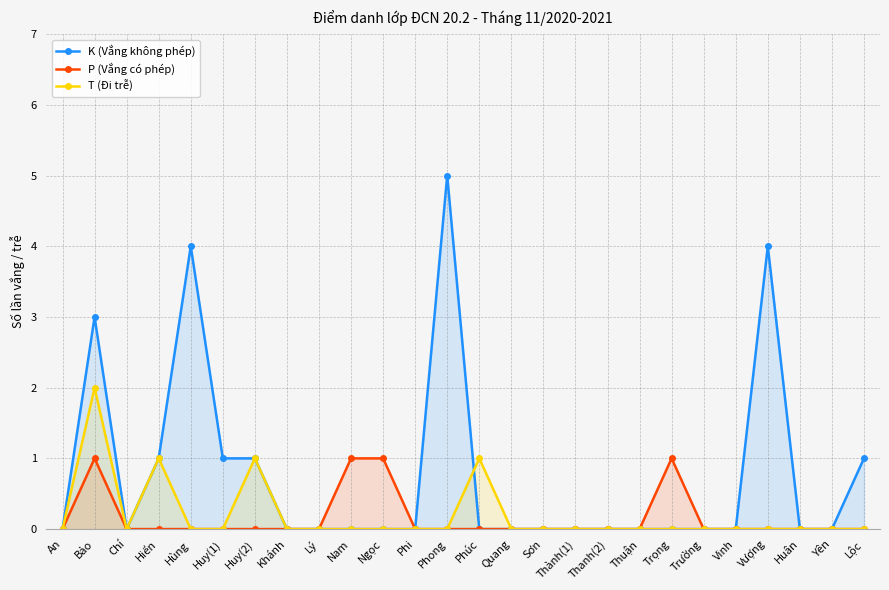

Which has a higher value, Hùng or Nam?

Hùng